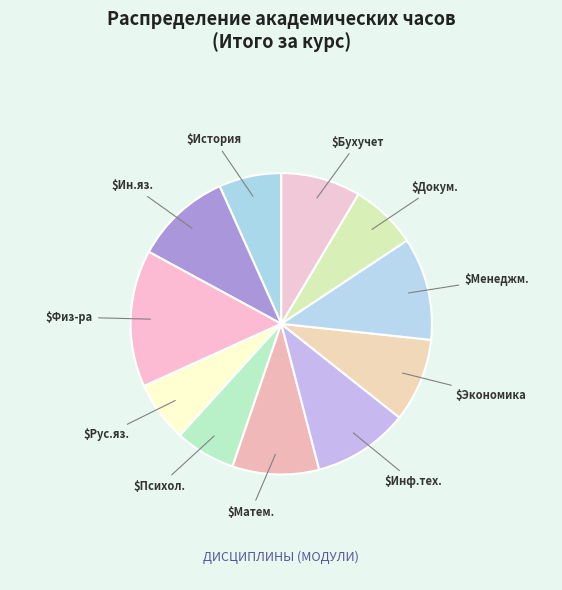

Is there a majority slice in this chart?

No